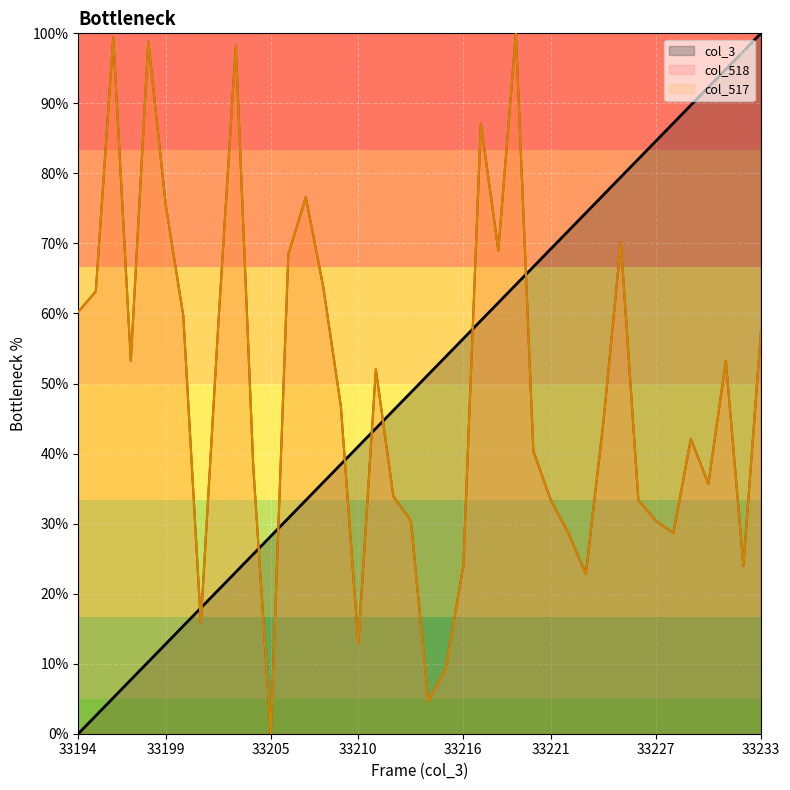

What is the value of the col_518 point at the 31st from the left?

44.4